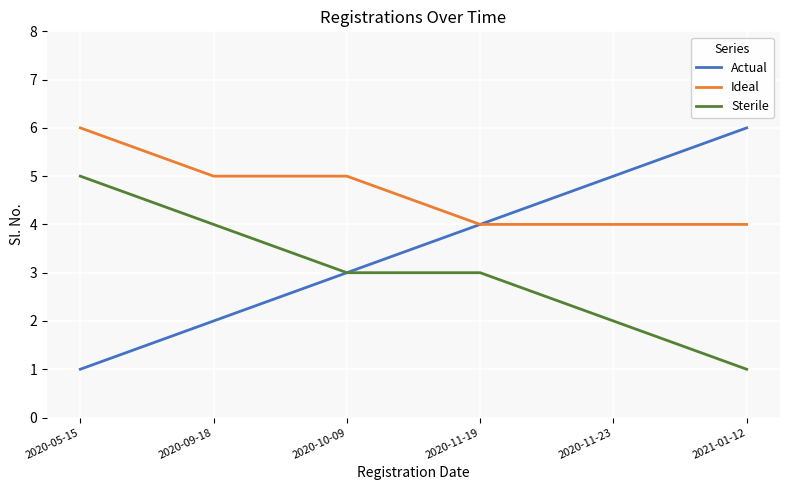

What is the difference between the Actual values at 2020-09-18 and 2020-10-09?

1